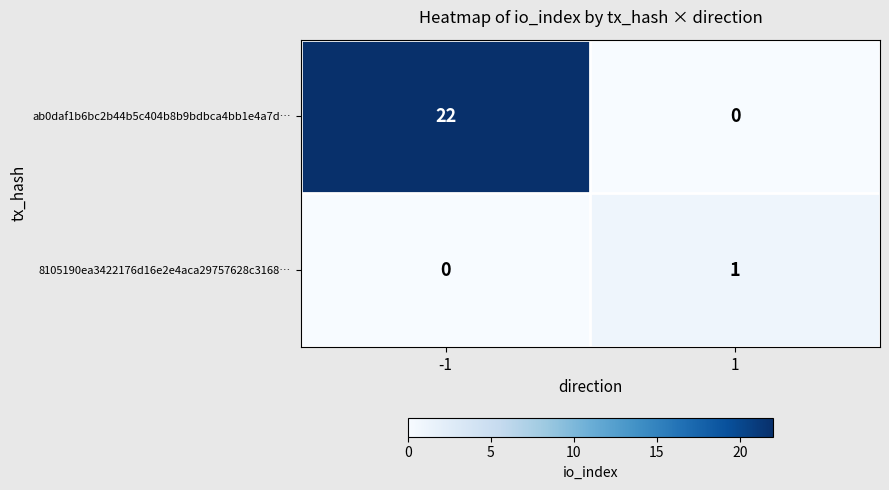

What is the total value across all series at 1?

1